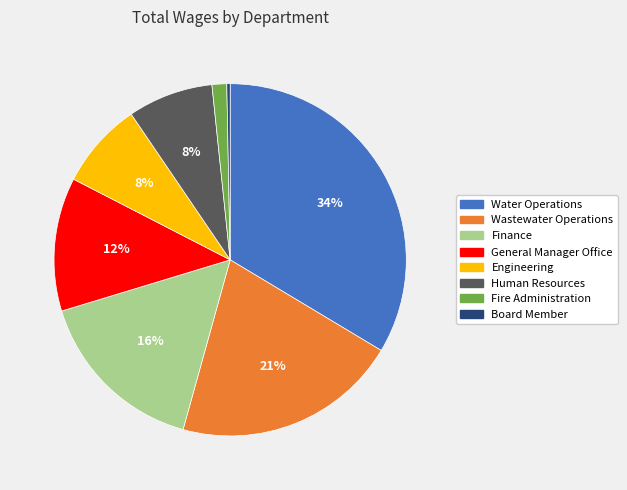

To the nearest percent, what is the combined percentage of Wastewater Operations and Fire Administration?

22%